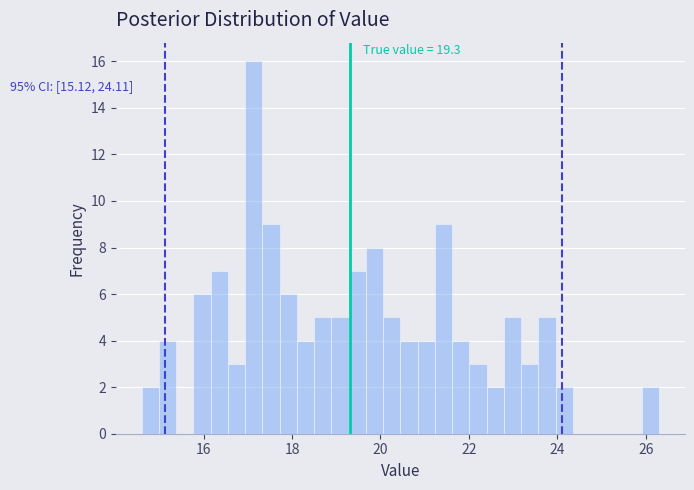

Around what value on the x-axis is the tallest bar? Give the approximate position of its centre, as read against the axis.

17.2